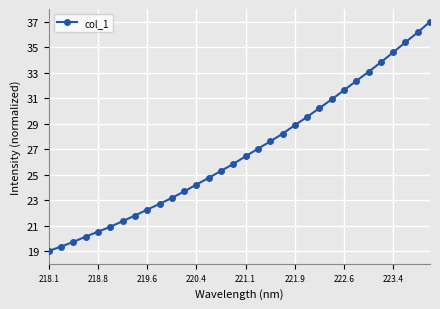

What is the sum of all values?

857.5